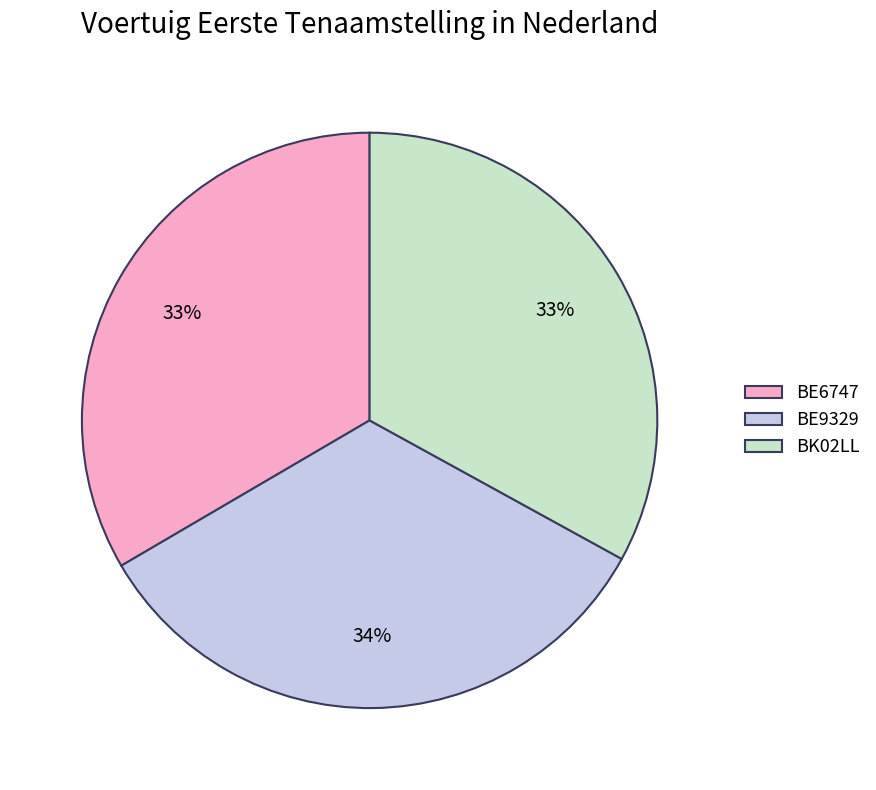

How many slices are in this pie chart?

3